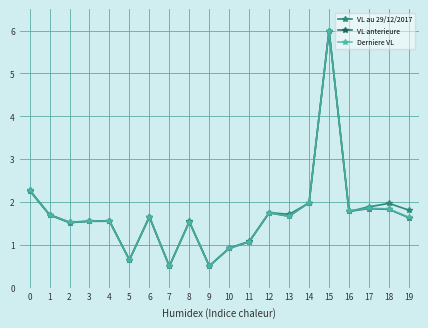

True or false: Derniere VL has more than 2 interior local peaks.

True